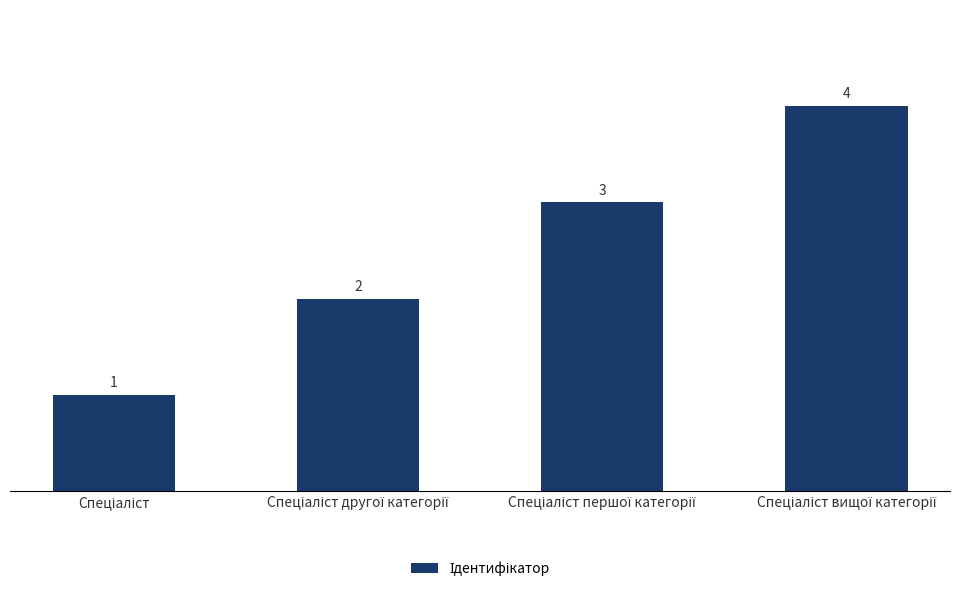

What is the greatest value displayed?

4